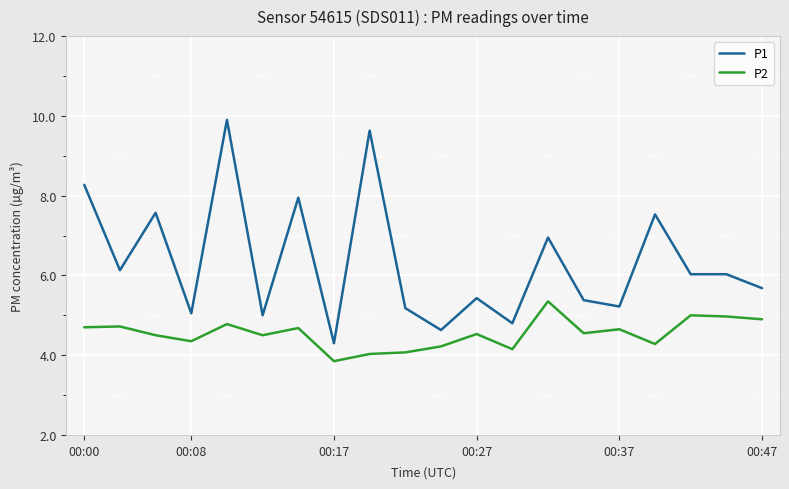

What is the sum of all P2 values?

90.8